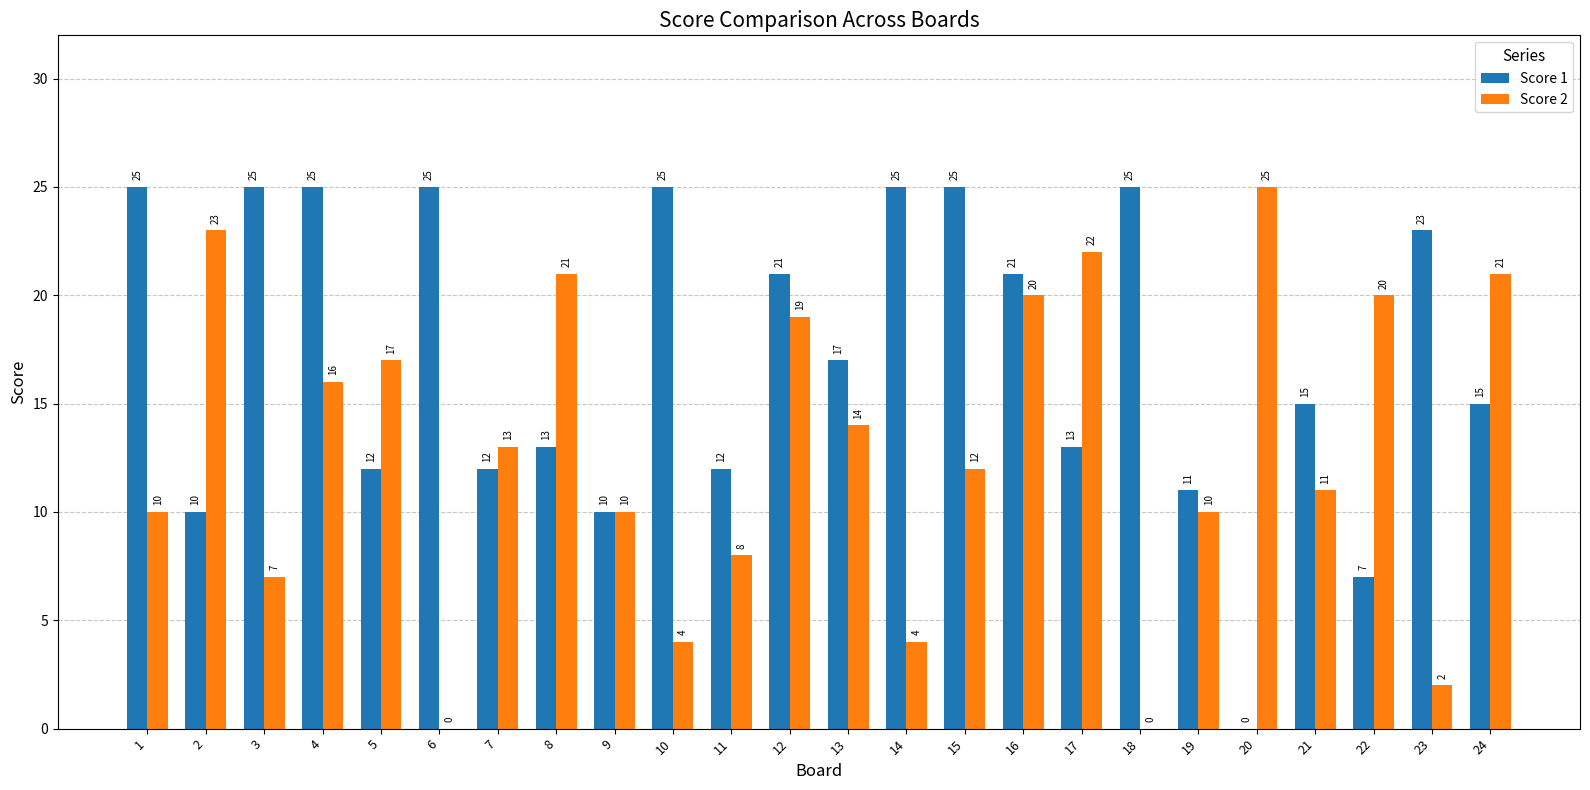

What is the spread (max minus min) of values at 16?

1